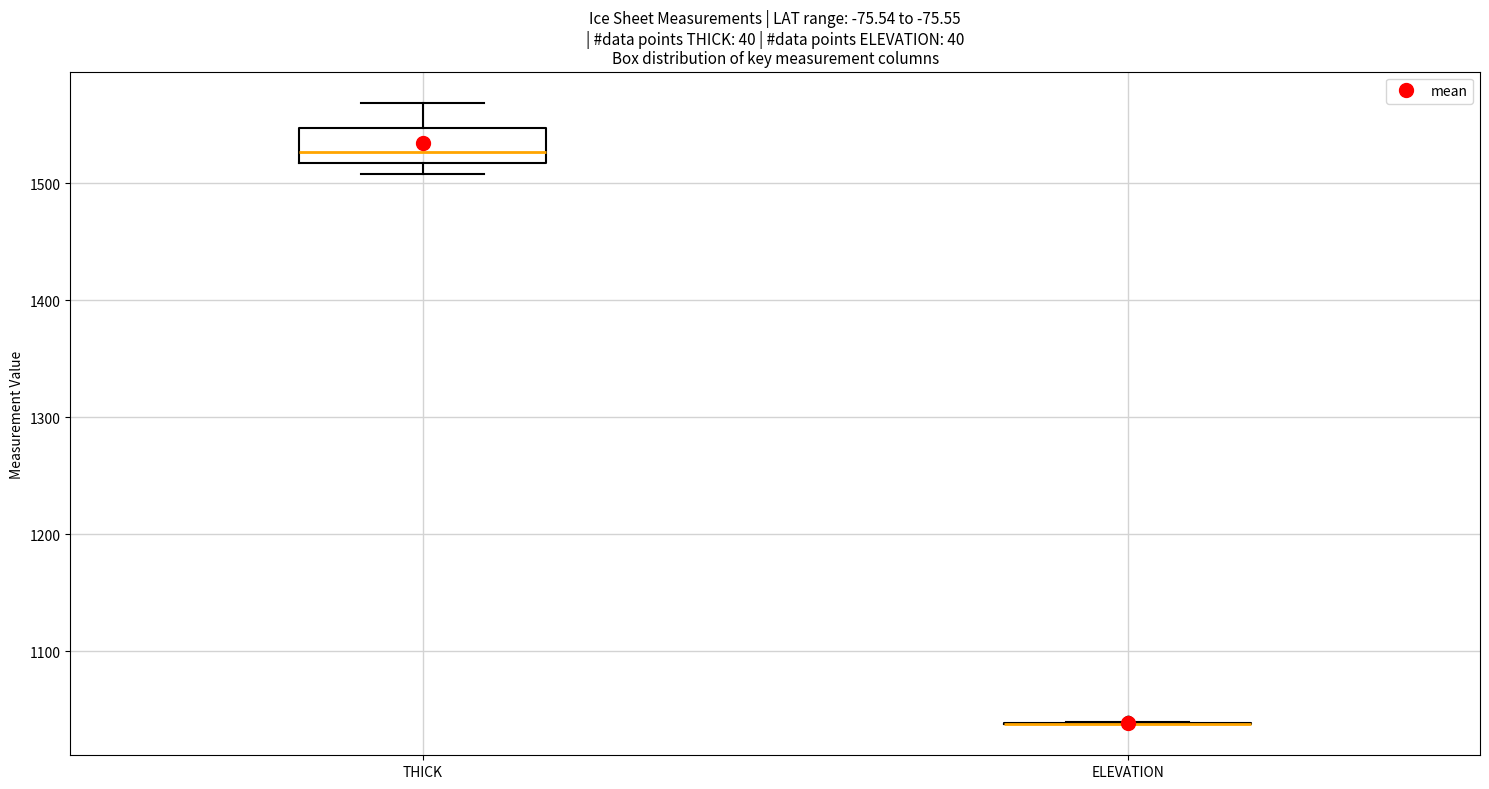

Where does the upper whisker of the box for THICK end on the y-axis? The values are not printed on the chart, so give them approximately, as read against the axis.

1570